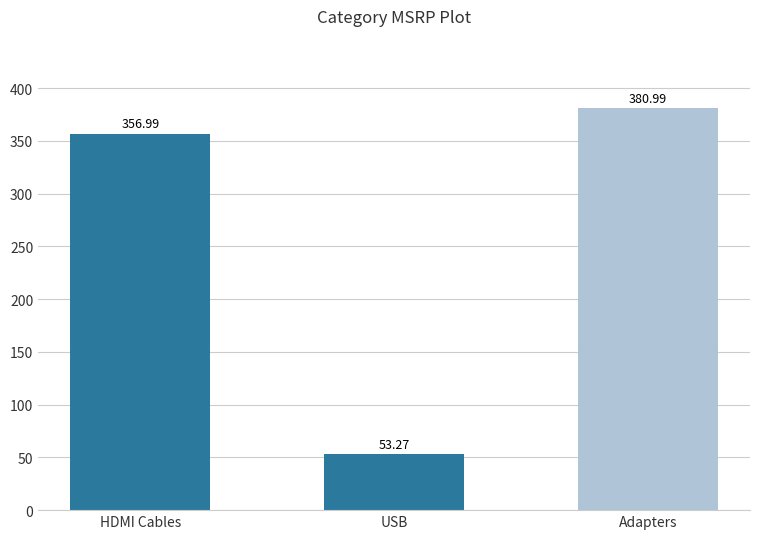

Reading left to right, list all the values displayed in this chart.

HDMI Cables=357.0	USB=53.3	Adapters=381.0